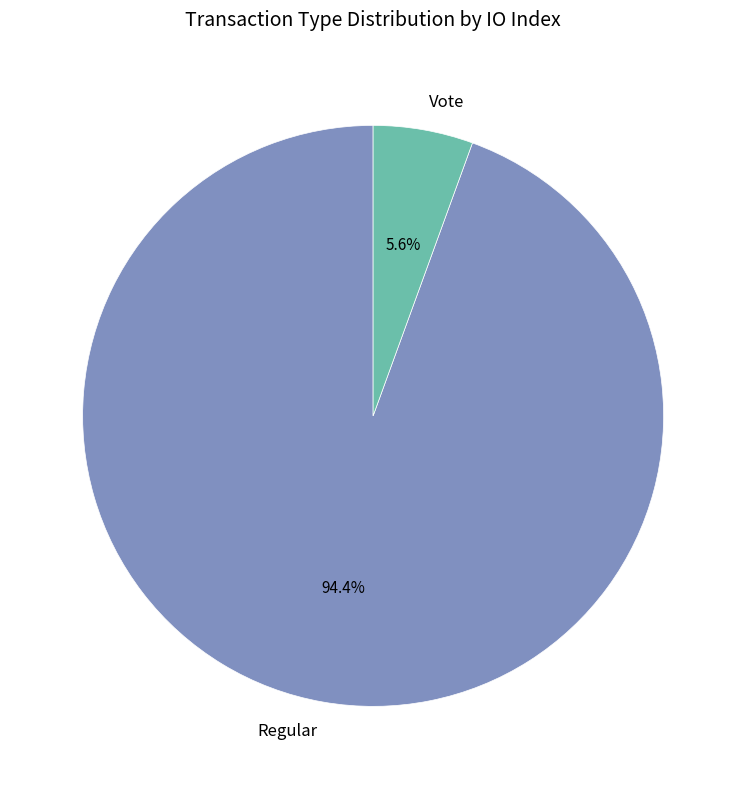

Is the sum of Regular and Vote greater than half?

Yes